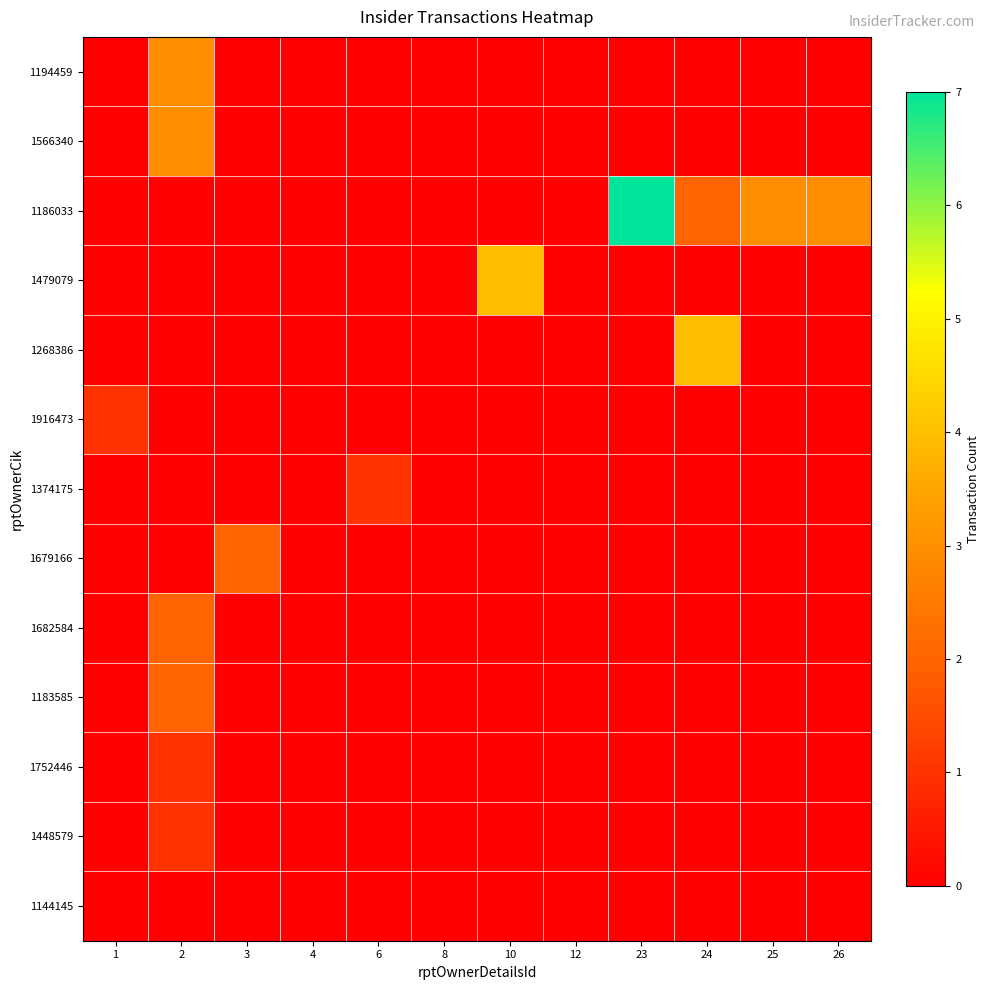

At which category is the sum across all series the highest?

2